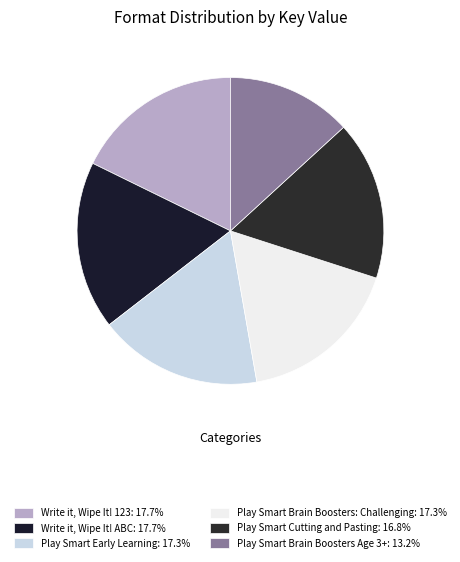

Rank the categories by value from lowest to highest.

Play Smart Brain Boosters Age 3+, Play Smart Cutting and Pasting, Play Smart Early Learning, Play Smart Brain Boosters: Challenging, Write it, Wipe It! 123, Write it, Wipe It! ABC